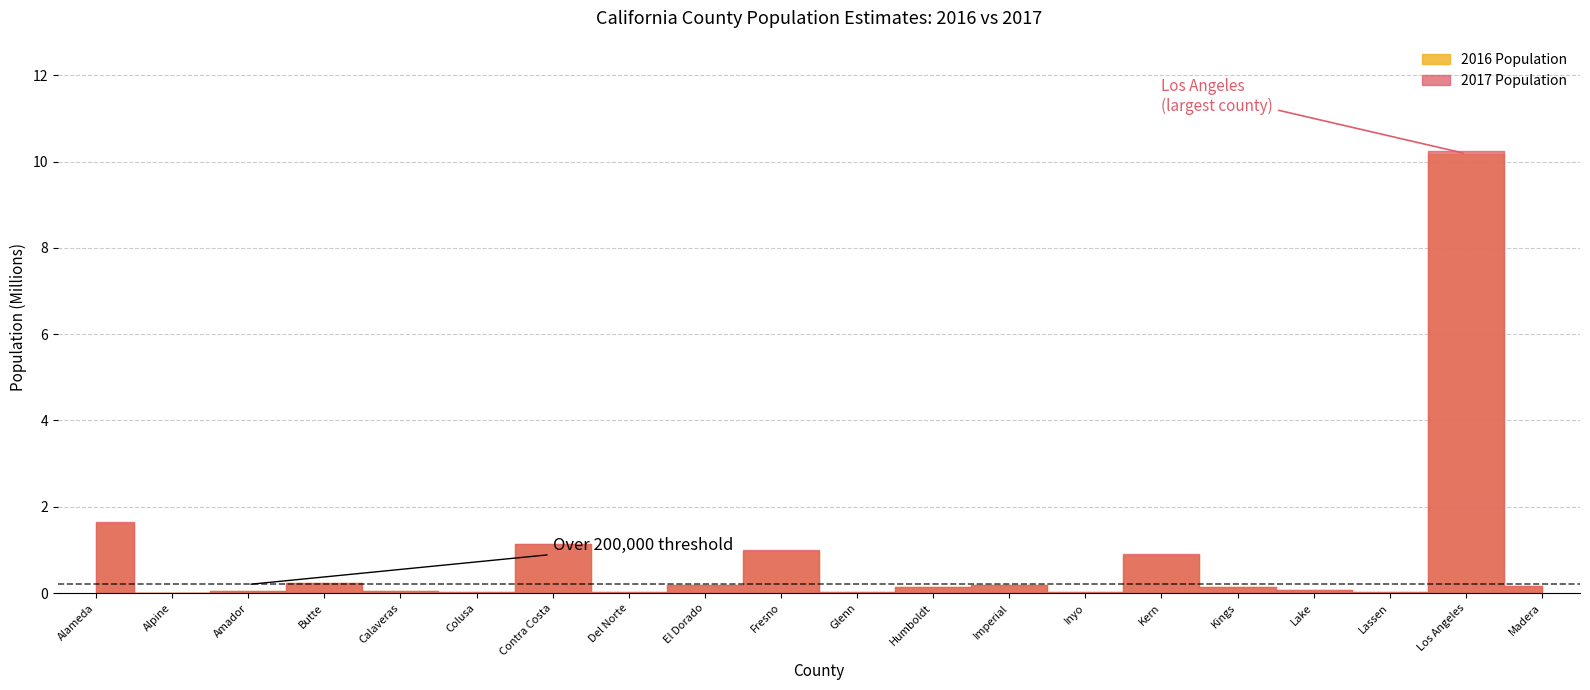

At which category does the chart reach its peak across all series?

Los Angeles